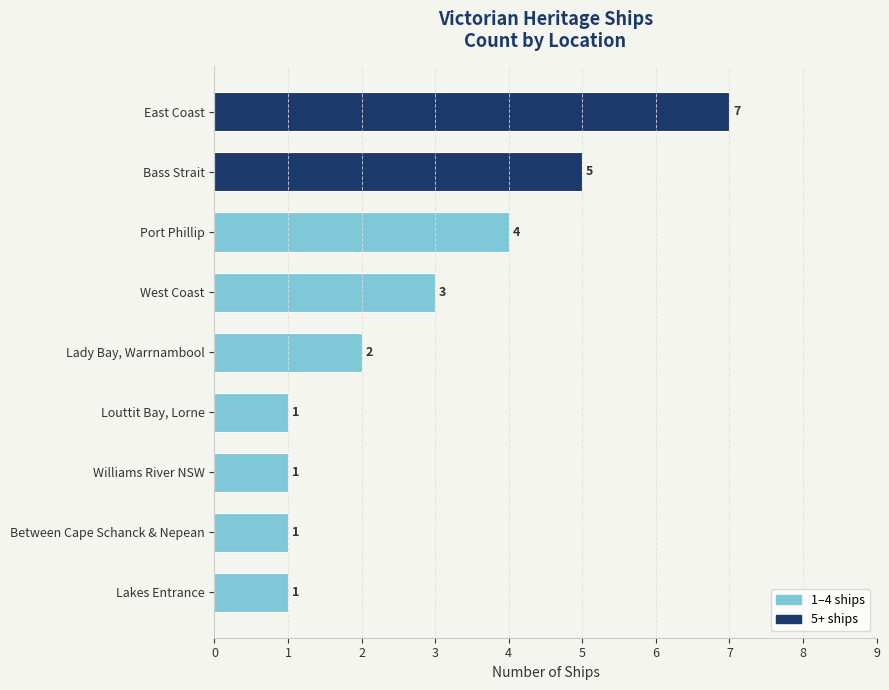

Reading bottom to top, extract all data points from this chart.

1	1	1	1	2	3	4	5	7